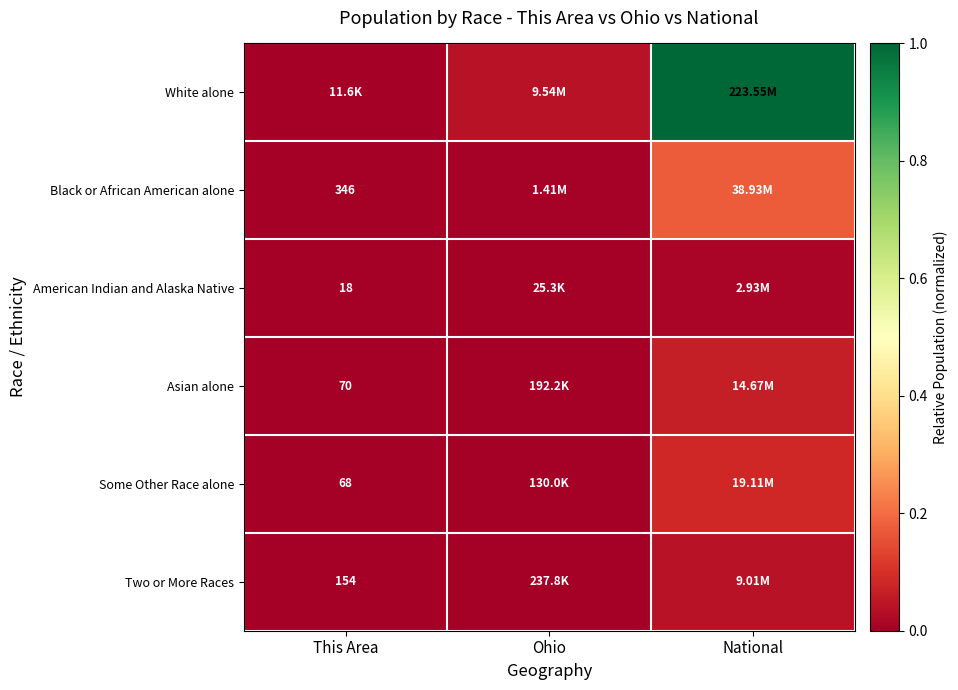

The Some Other Race alone series shows 0.0 at This Area. True or false?

False